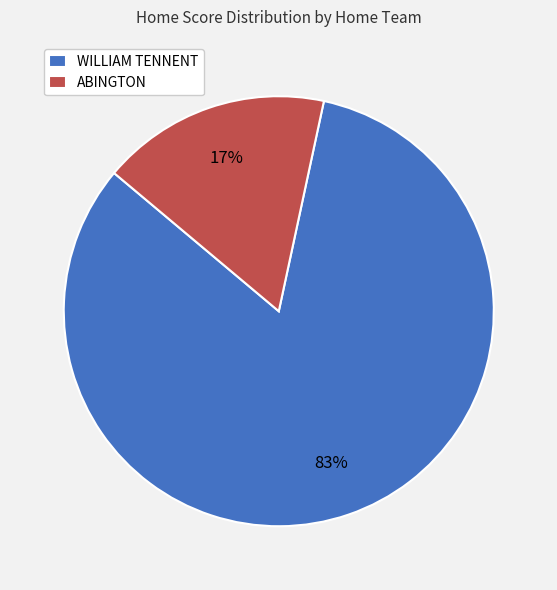

What is the largest slice in the pie chart?

WILLIAM TENNENT